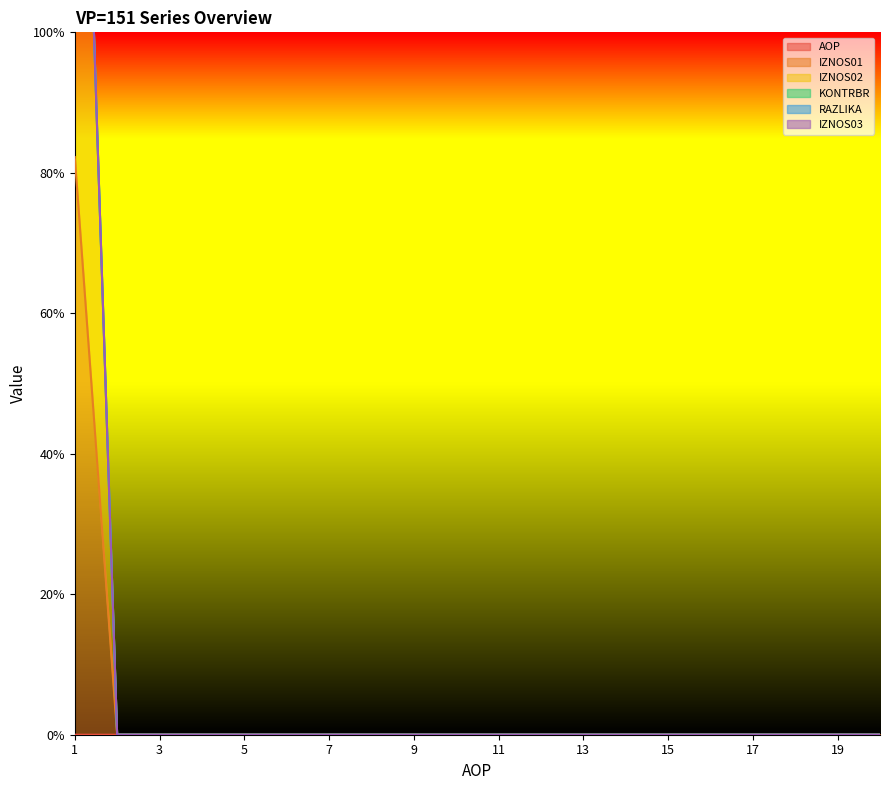

Is the value of AOP at 16 greater than the value of RAZLIKA at 11?

Yes